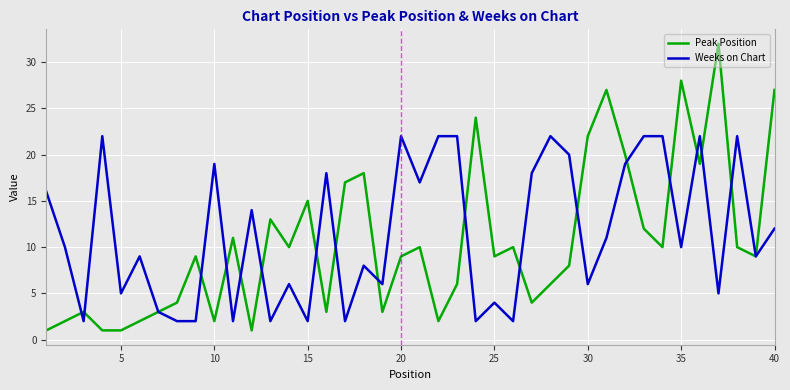

Which series has the widest spread of values?

Peak Position